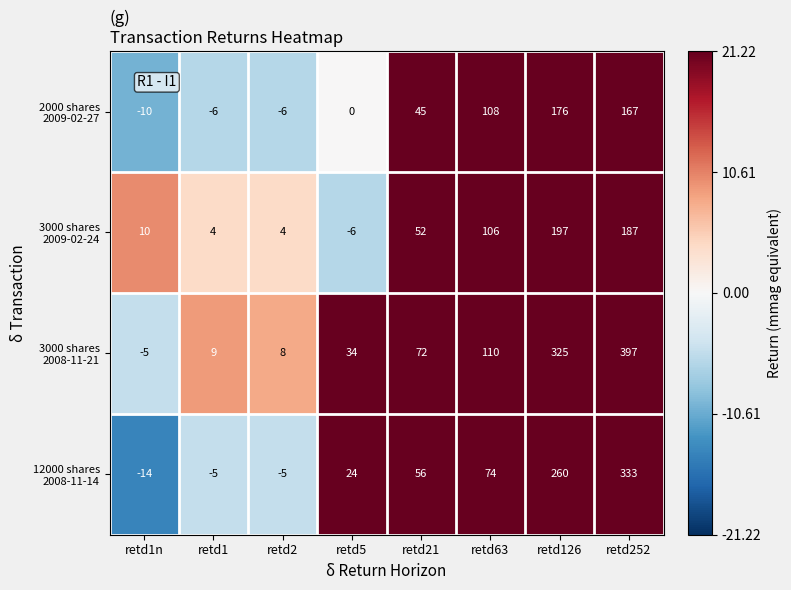

At which category is the sum across all series the highest?

retd252